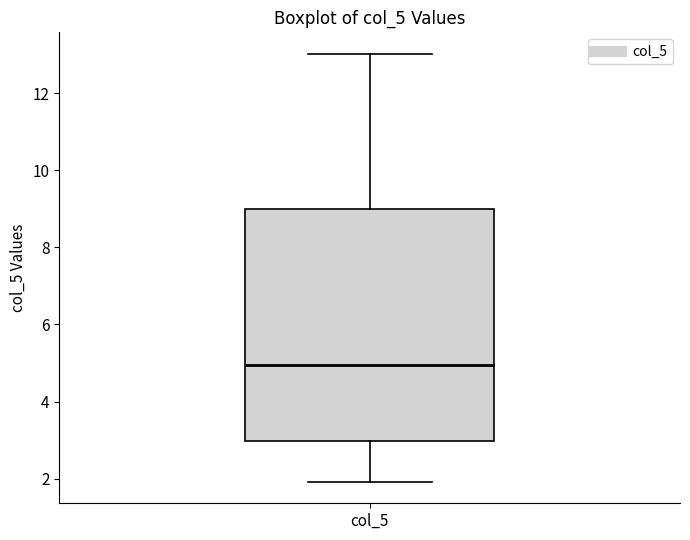

Transcribe this box plot: give where the median line is, the range the box spans, and where the two whiskers end, as read against the y-axis. The values are not printed on the chart, so give them approximately, as read against the axis.

median 5, box 3 to 9, whiskers 2 to 13